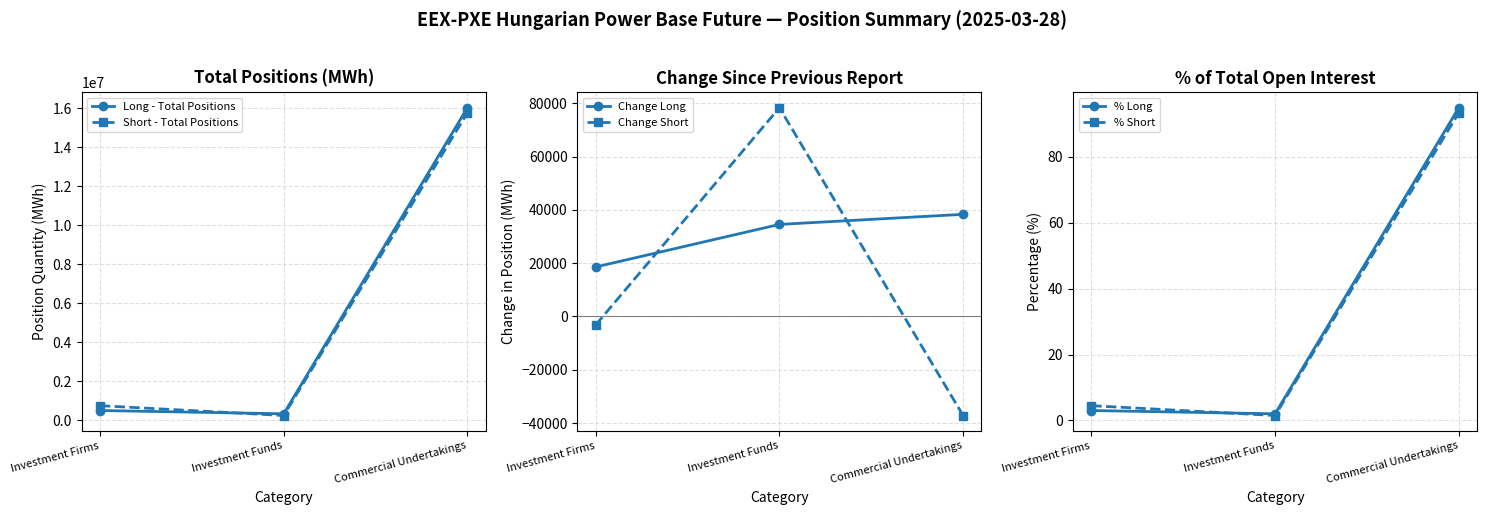

How many values in Change Short are above zero?

1